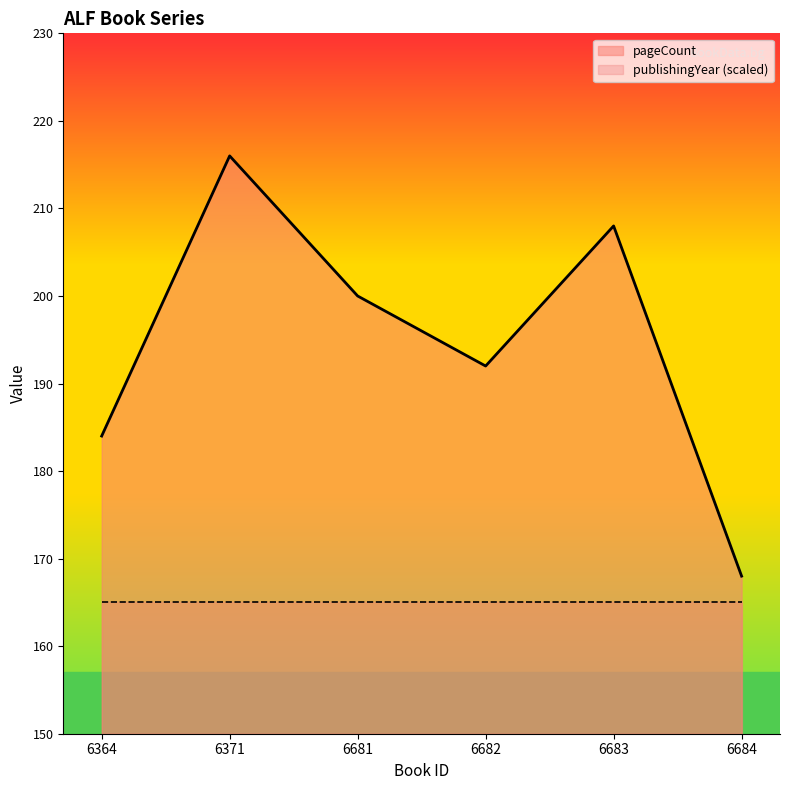

At which category does the chart reach its peak across all series?

6371